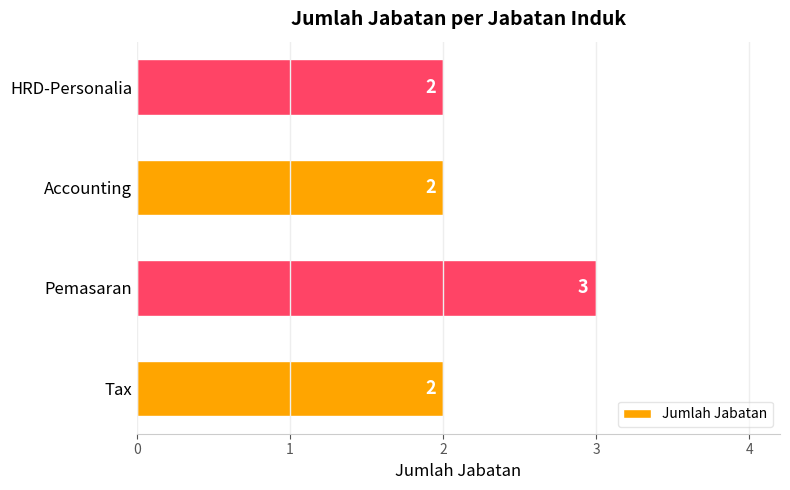

How many distinct data groups are displayed?

1